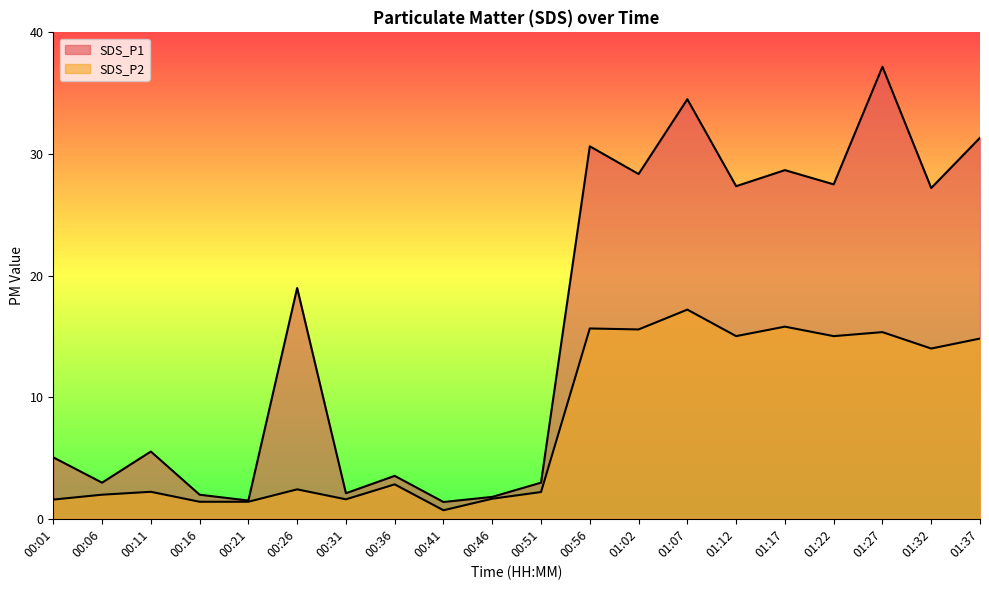

What is the sum of all SDS_P2 values?

158.4